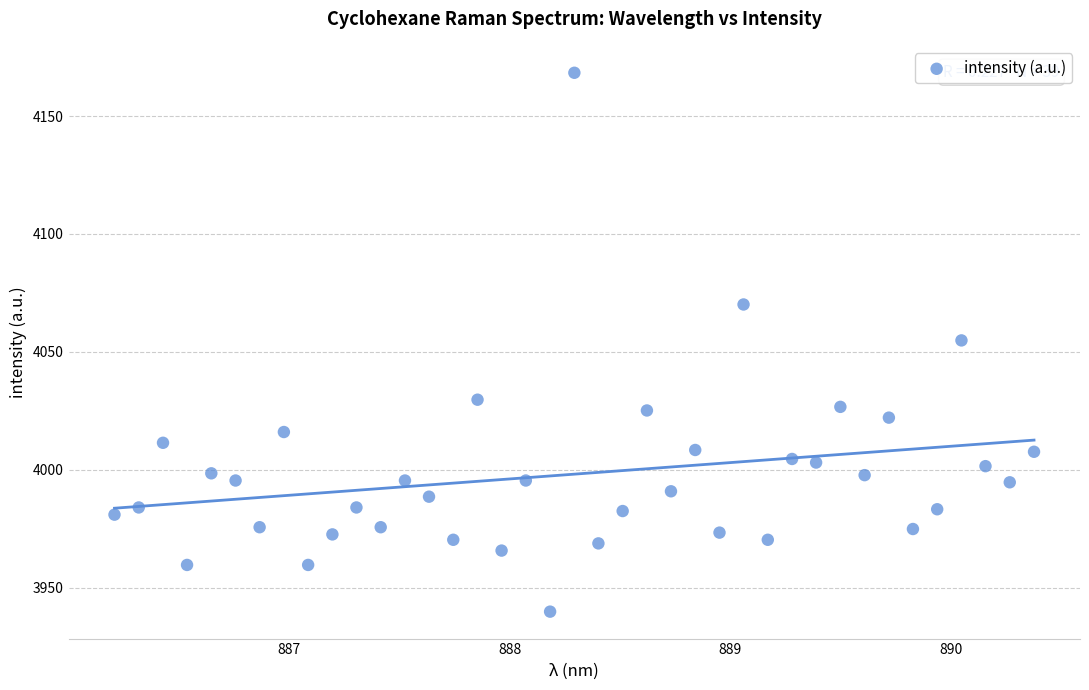

What is the range of X values (max minus min)?

4.2